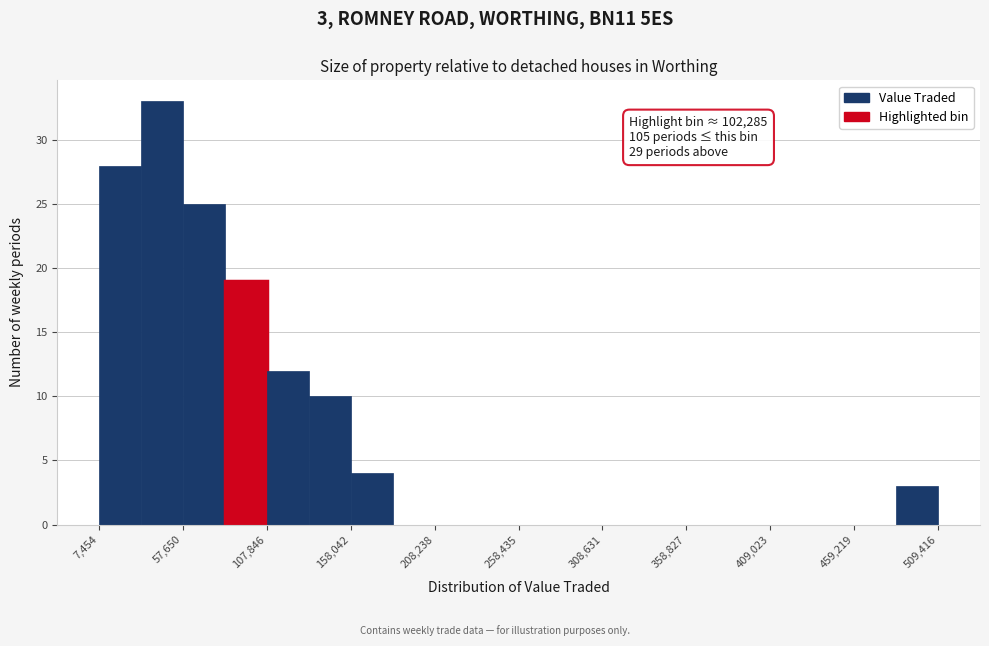

Around what value on the x-axis is the tallest bar? Give the approximate position of its centre, as read against the axis.

50000